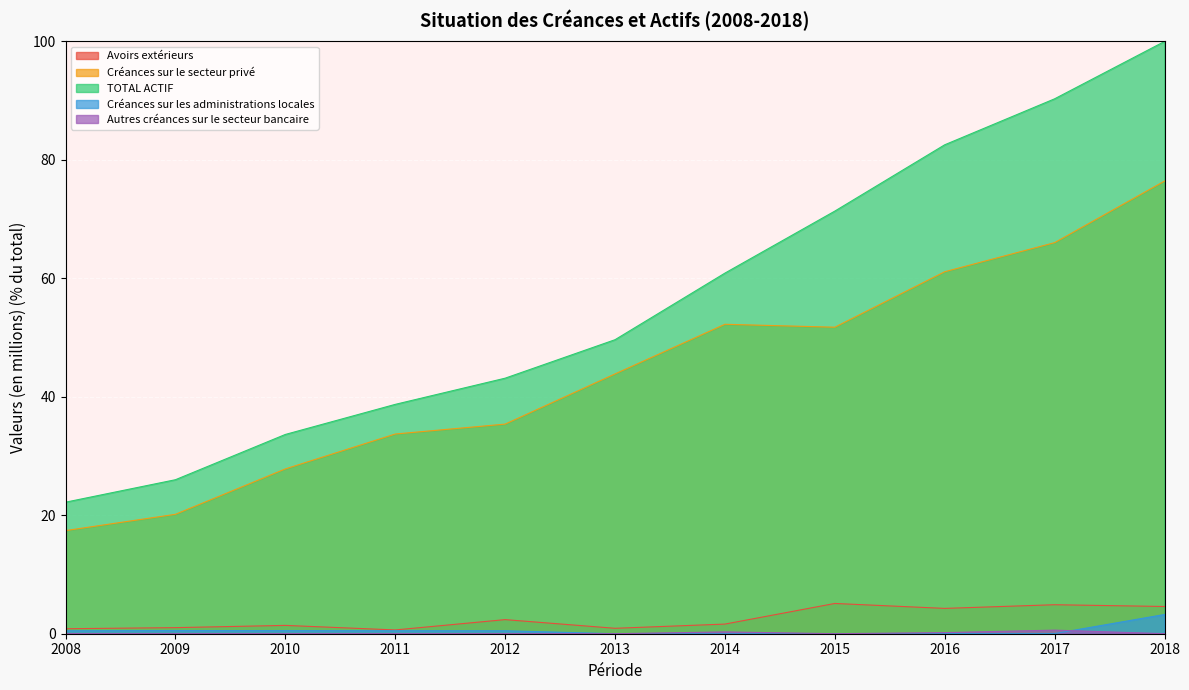

Is it true that Créances sur le secteur privé equals 96.3 at 2017?

False